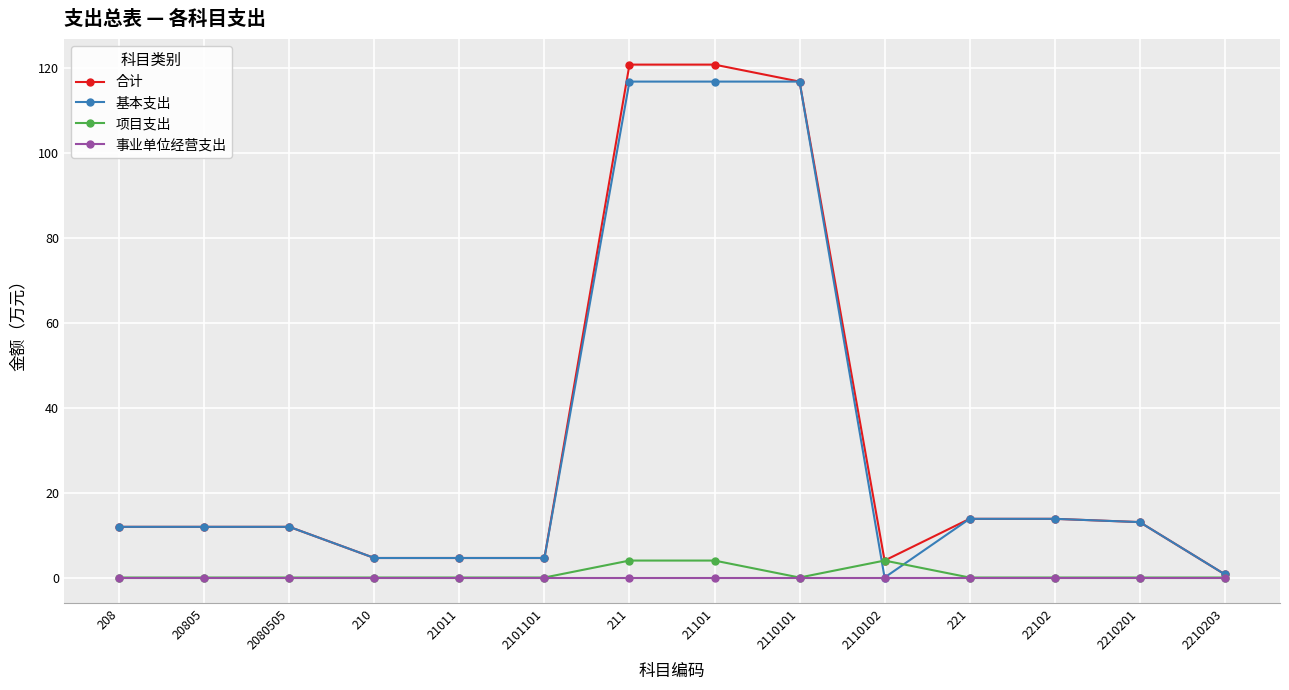

What is the difference between the maximum and second lowest values in the 项目支出 series?

4.0